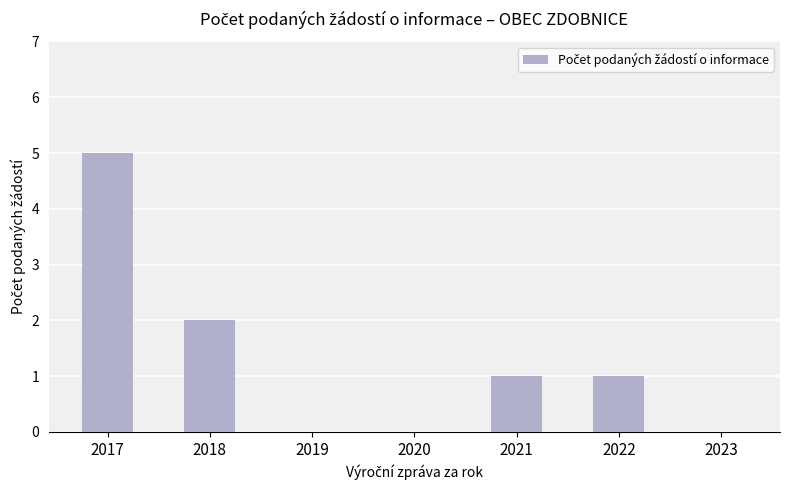

Reading left to right, extract all data points from this chart.

2017=5	2018=2	2019=0	2020=0	2021=1	2022=1	2023=0